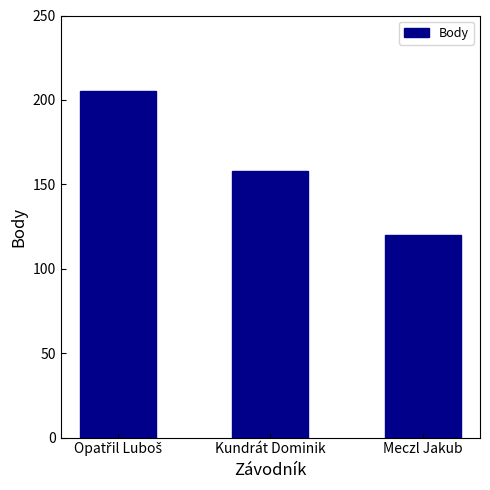

What is the difference between the maximum and minimum values?

85